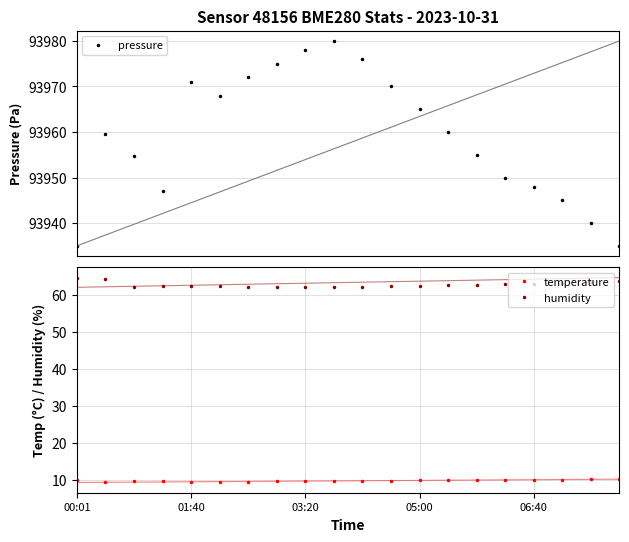

Which series has the largest total across all categories?

pressure